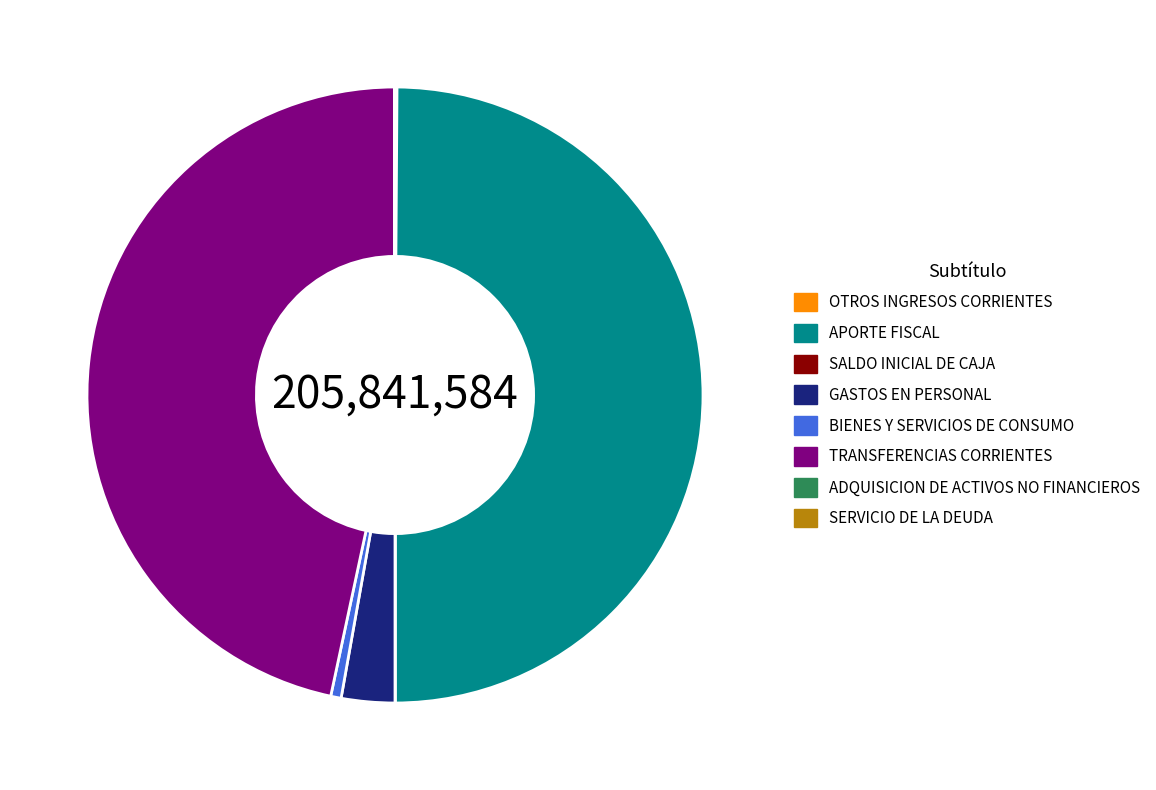

Which slice is the largest?

APORTE FISCAL